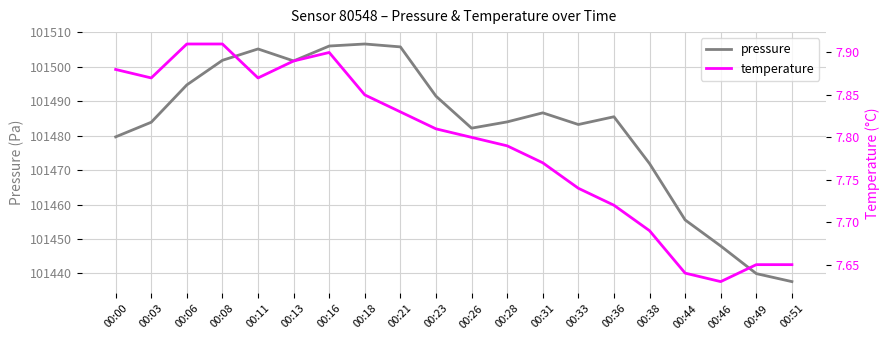

How many lines are shown in the chart?

2